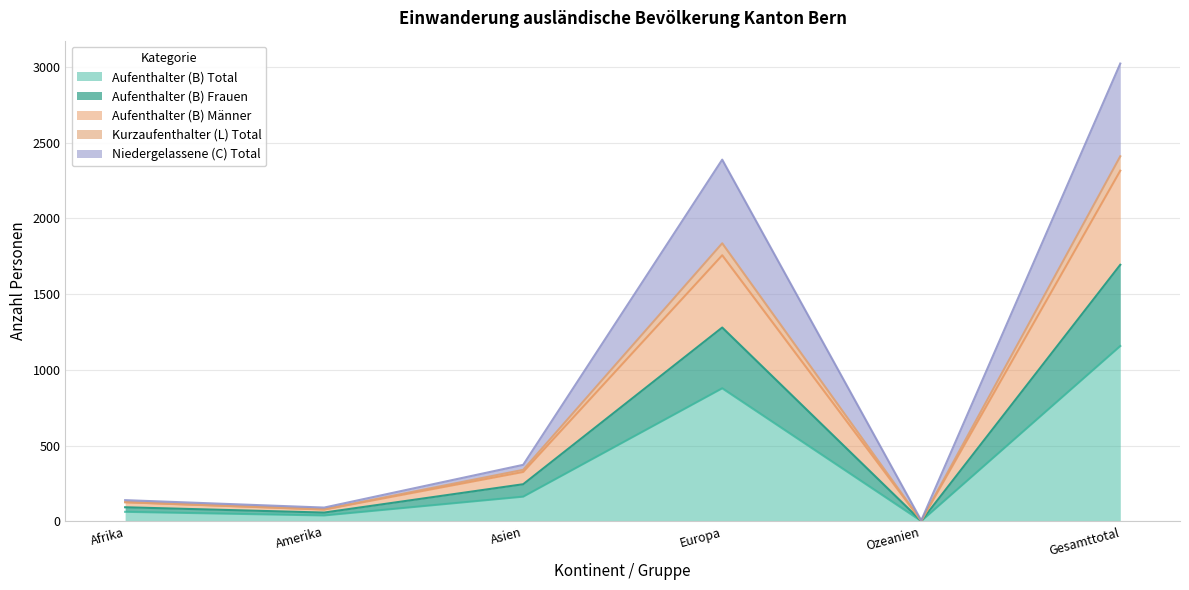

At which category is the sum across all series the highest?

Gesamttotal